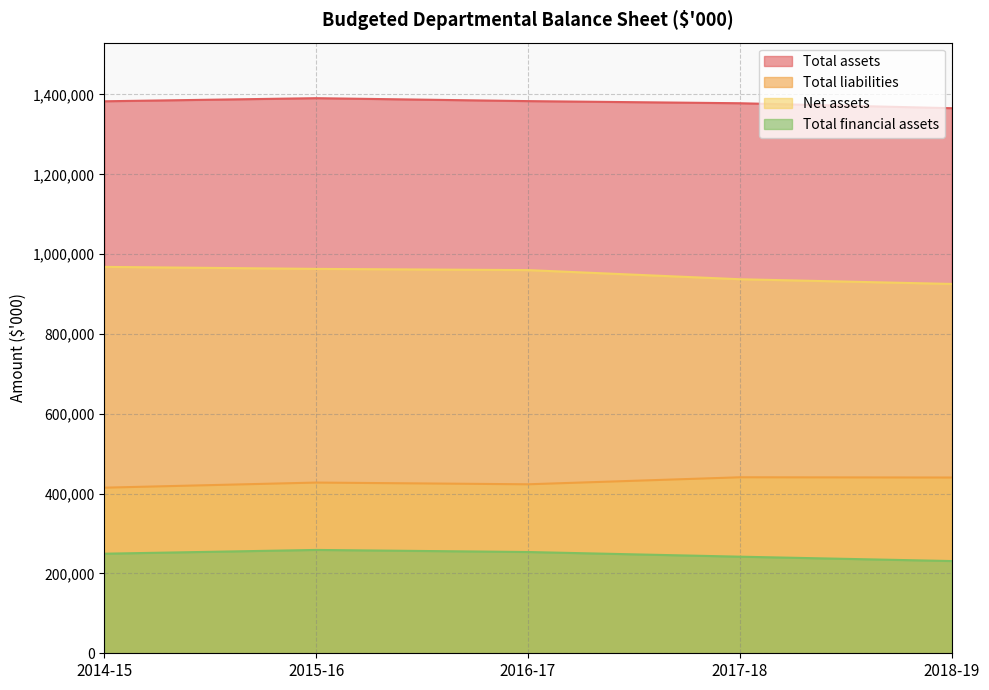

Is it true that Total financial assets equals 242013 at 2017-18?

True